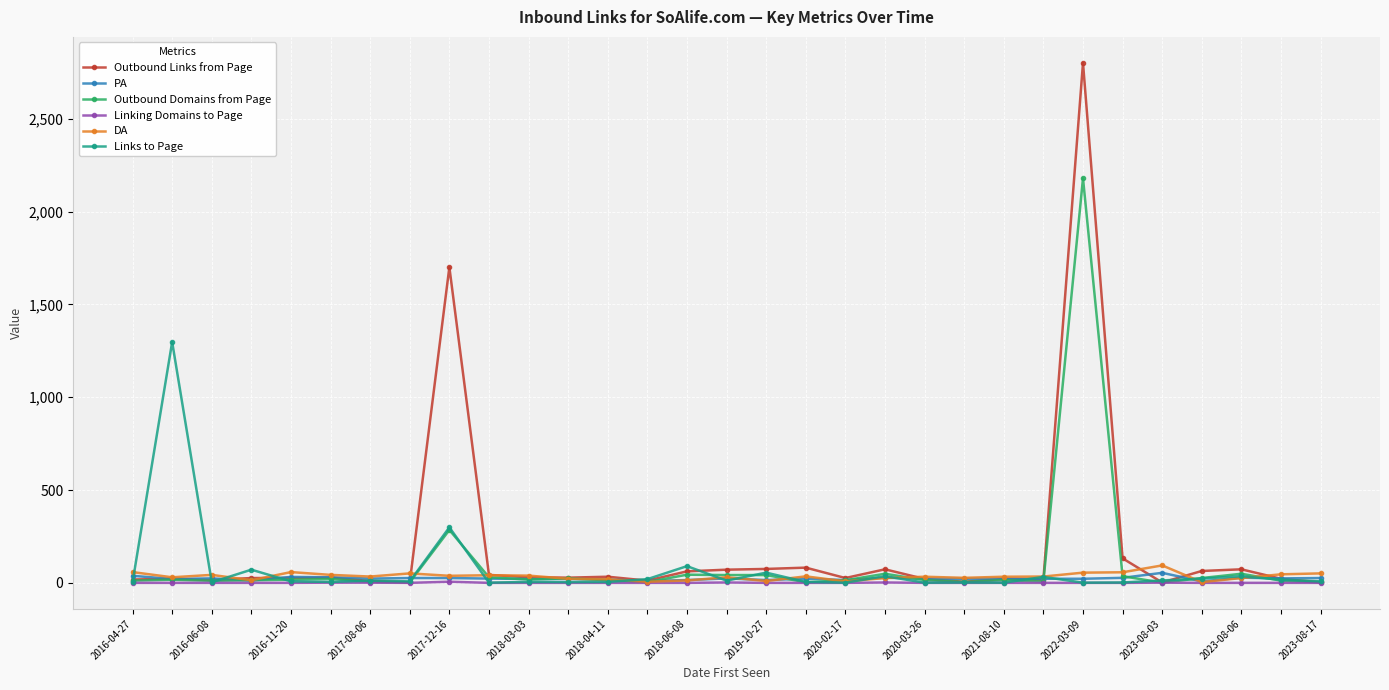

At how many categories does at least one series exceed 848?

3